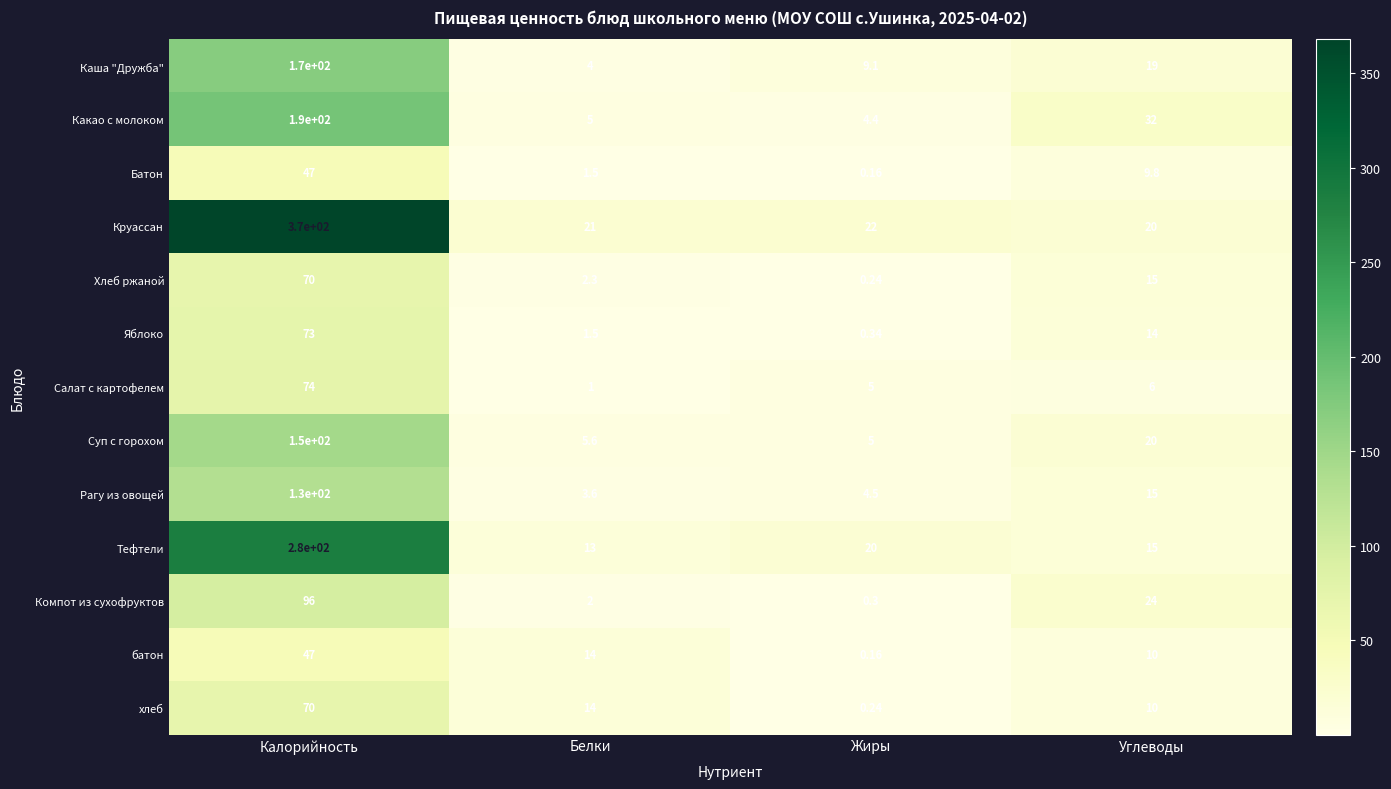

Between Жиры and Углеводы, which series saw the biggest shift?

Какао с молоком